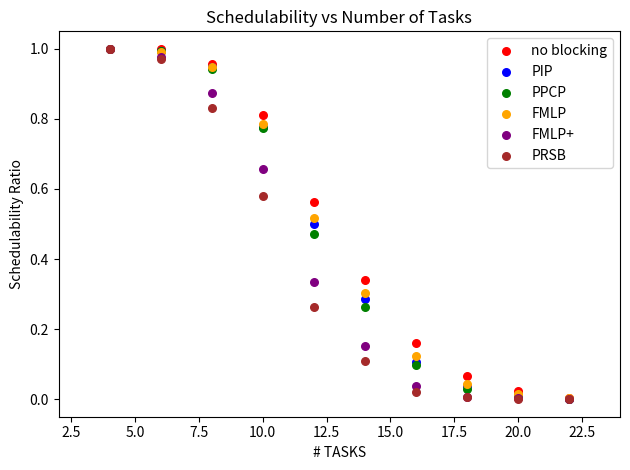

What are all the series names shown in the legend?

no blocking, PIP, PPCP, FMLP, FMLP+, PRSB